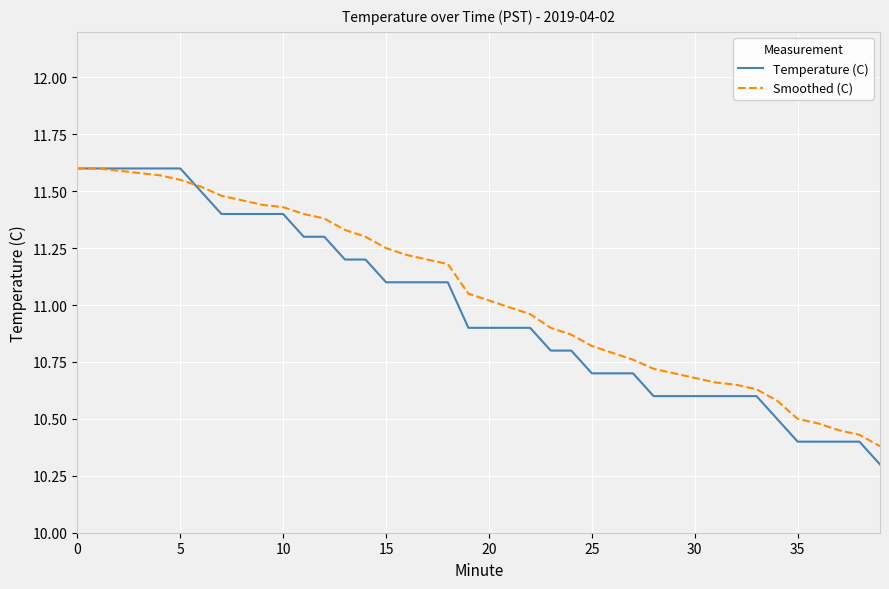

Is this an area chart (filled region under the line)?

No